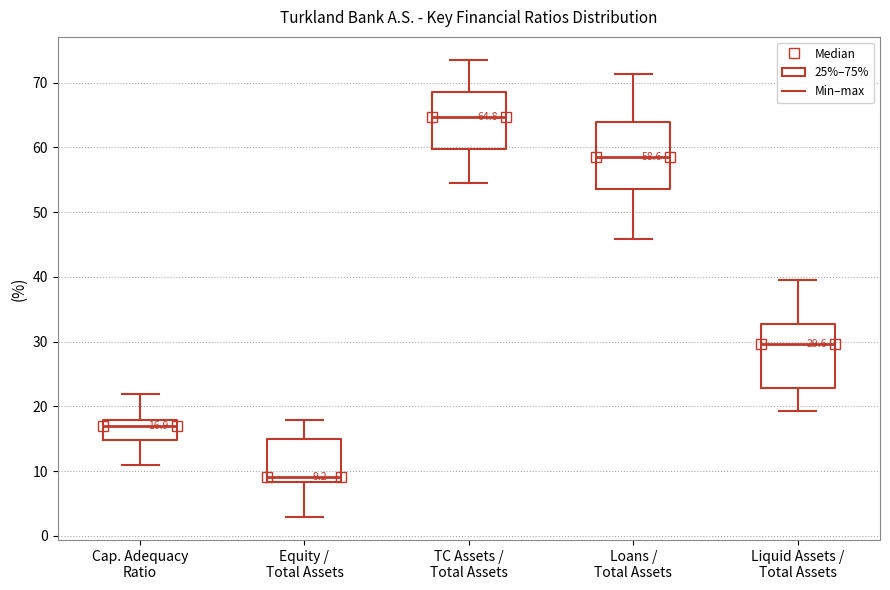

Which box has the highest median line?

TC Assets / Total Assets